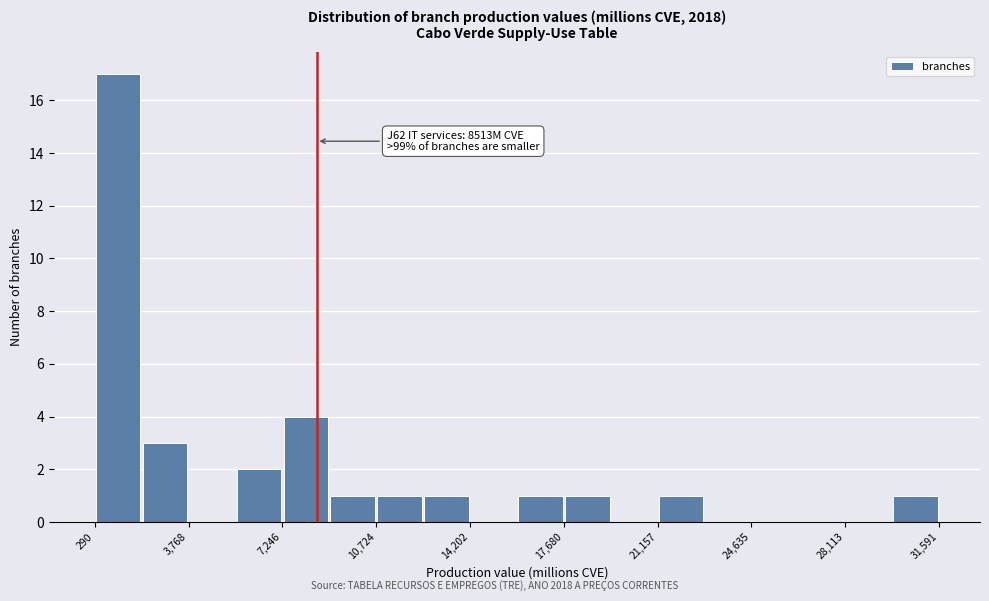

Around what value on the x-axis is the tallest bar? Give the approximate position of its centre, as read against the axis.

1000